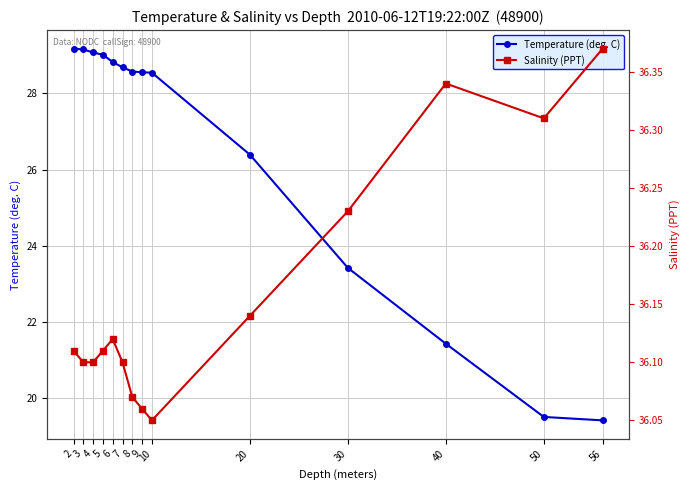

The value of Salinity (PPT) at 40 is 22.2. True or false?

False